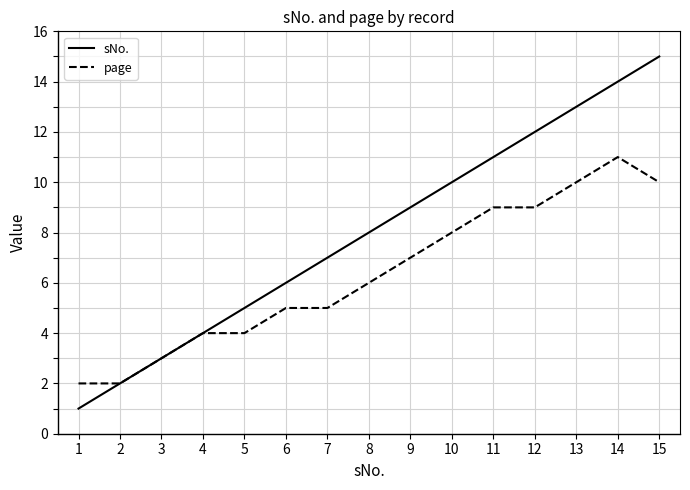

What are all the series names shown in the legend?

sNo., page